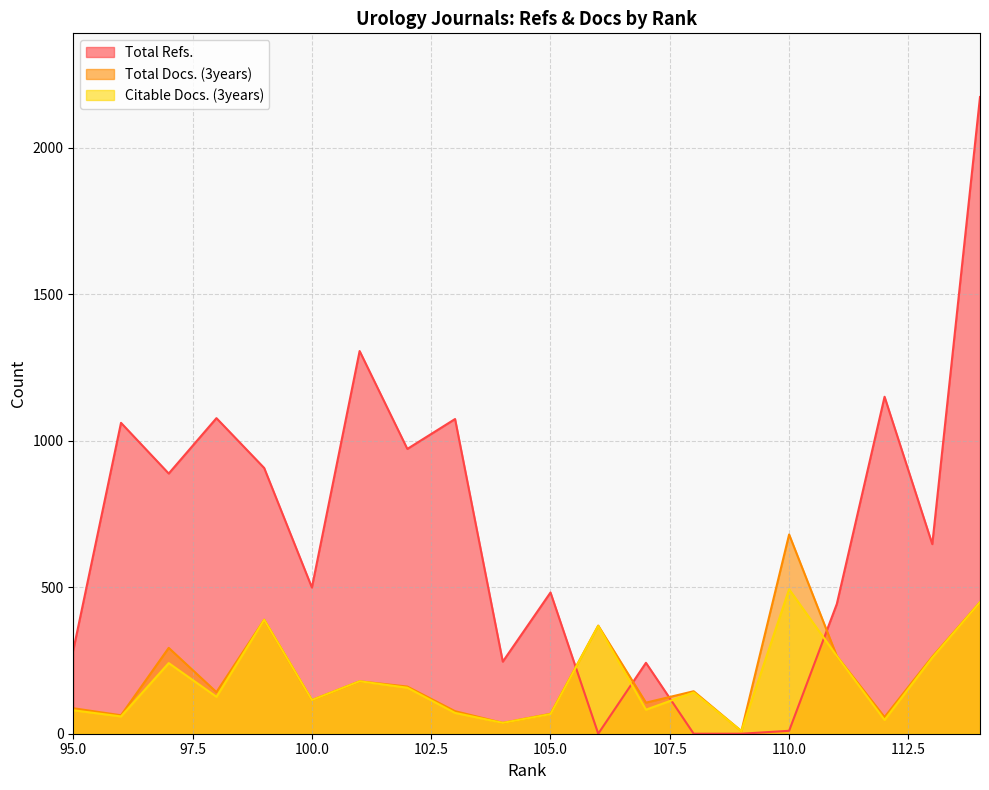

How many times do Total Refs. and Total Docs. (3years) cross each other?

4